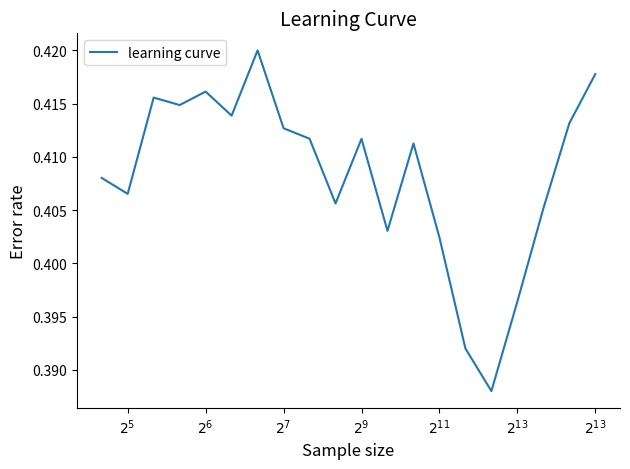

Does the chart have visible grid lines?

No